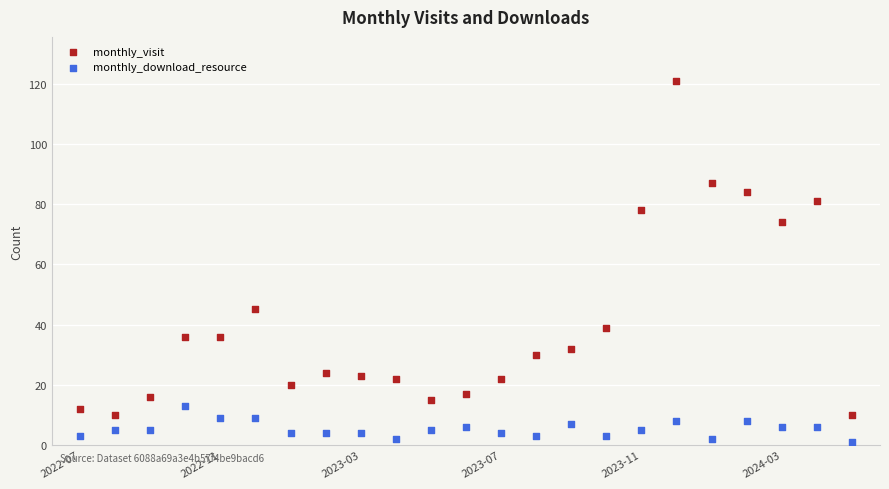

Across all data points, what is the range of Y values (max minus min)?

120